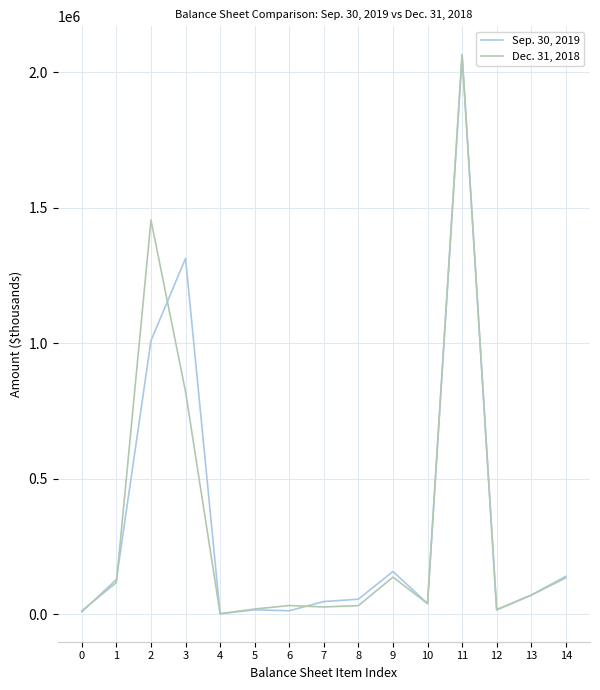

What are all the series names shown in the legend?

Sep. 30, 2019, Dec. 31, 2018